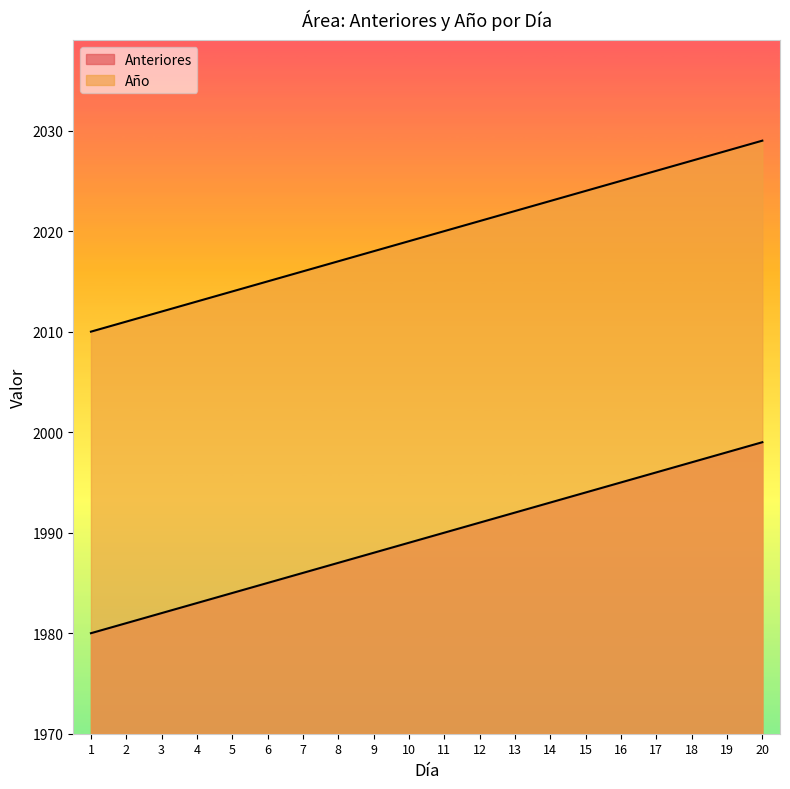

Reading right to left, list all the values displayed in this chart.

Anteriores: 1999	1998	1997	1996	1995	1994	1993	1992	1991	1990	1989	1988	1987	1986	1985	1984	1983	1982	1981	1980
Año: 2029	2028	2027	2026	2025	2024	2023	2022	2021	2020	2019	2018	2017	2016	2015	2014	2013	2012	2011	2010